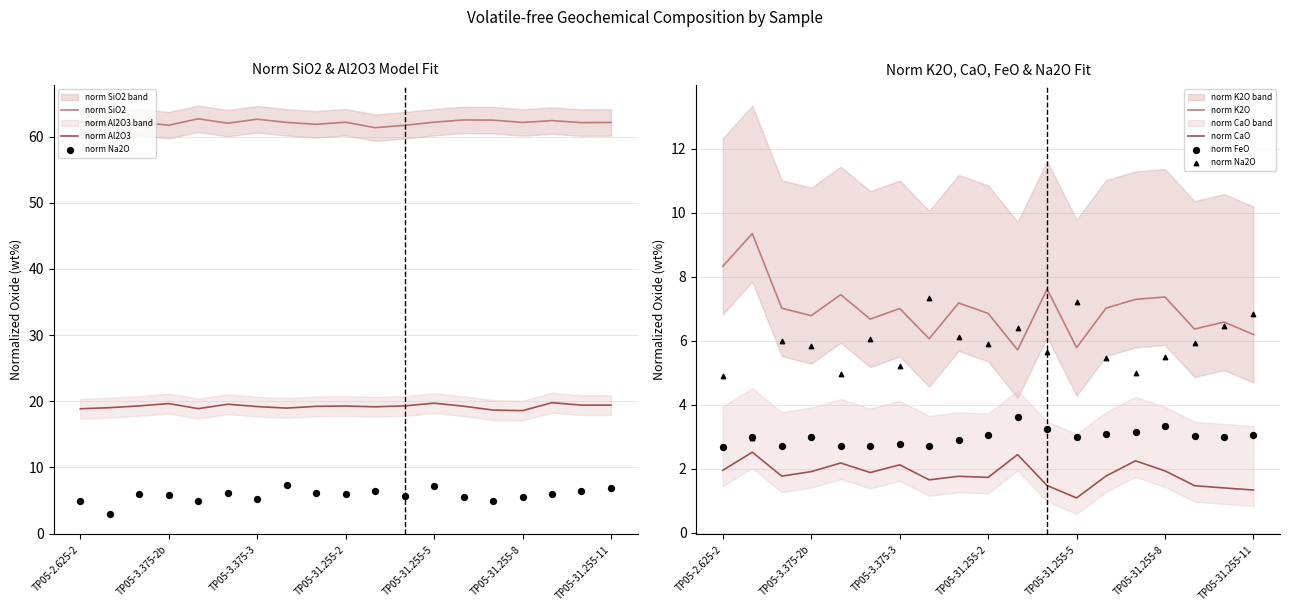

At how many categories does at least one series exceed 7?

19